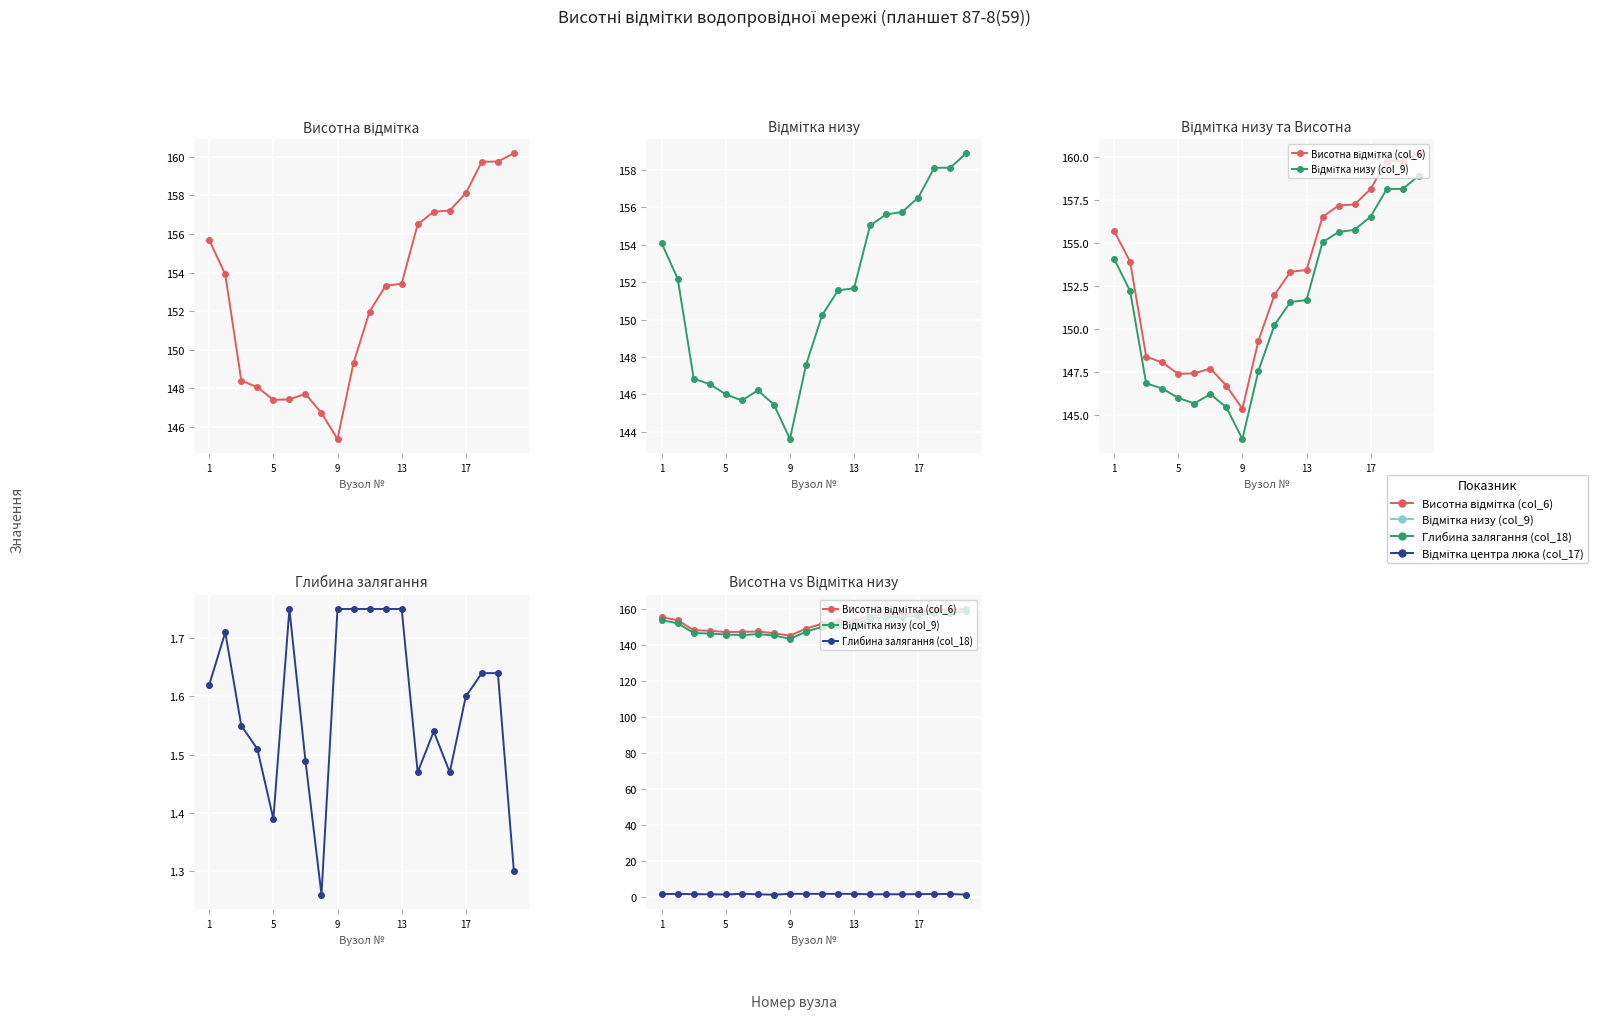

Which series has the largest total across all categories?

Висотна відмітка (col_6)